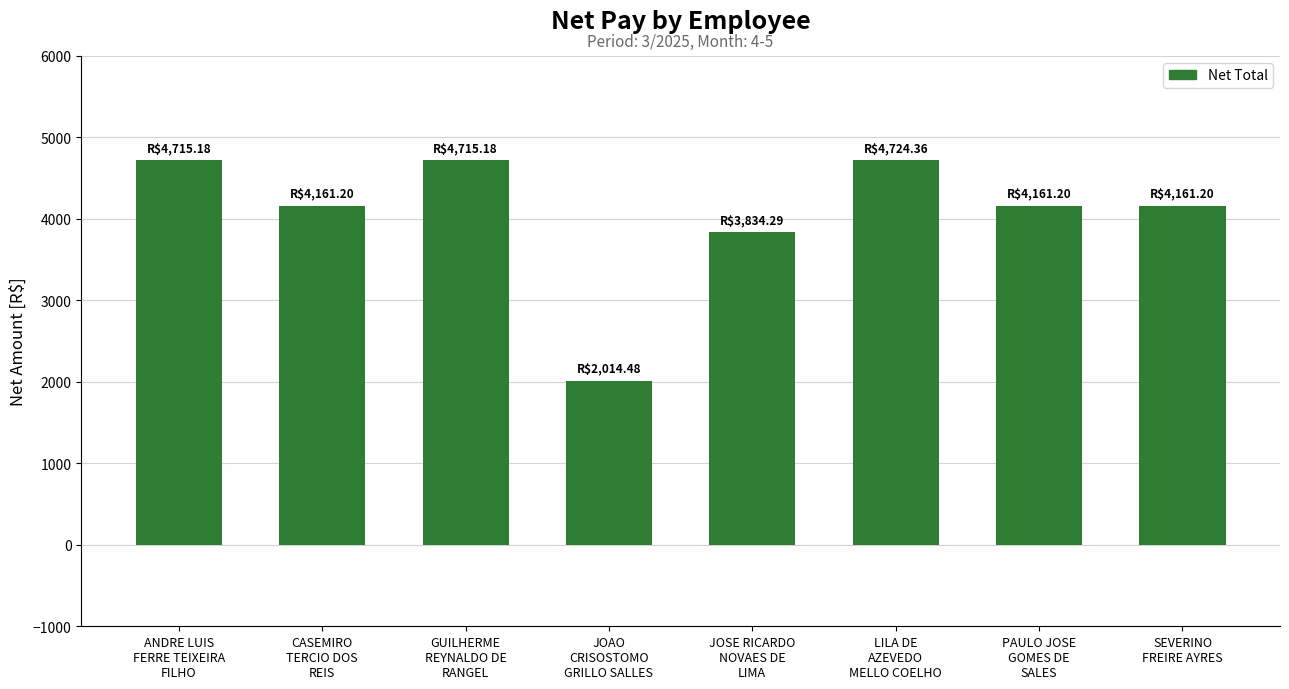

What is the value of the 4th bar from the left?

2014.5